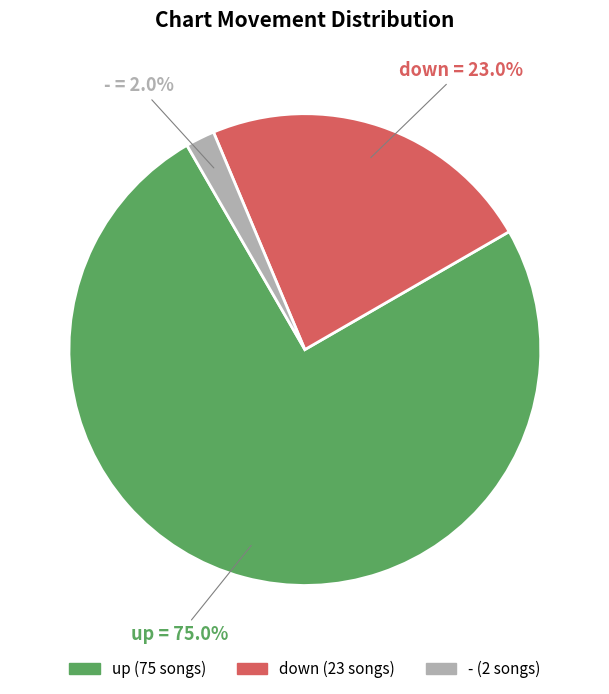

To the nearest percent, what is the difference between the largest and smallest slice percentages?

73%